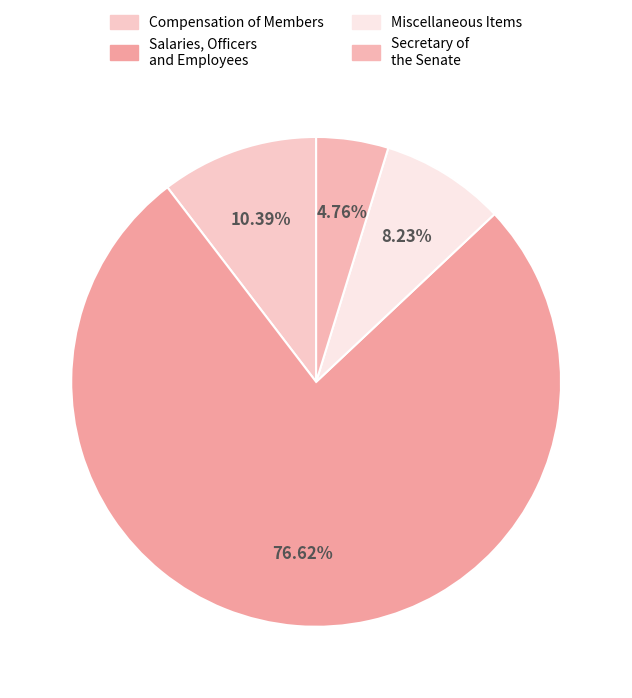

The Secretary of the Senate slice represents 5% of the pie. True or false?

True